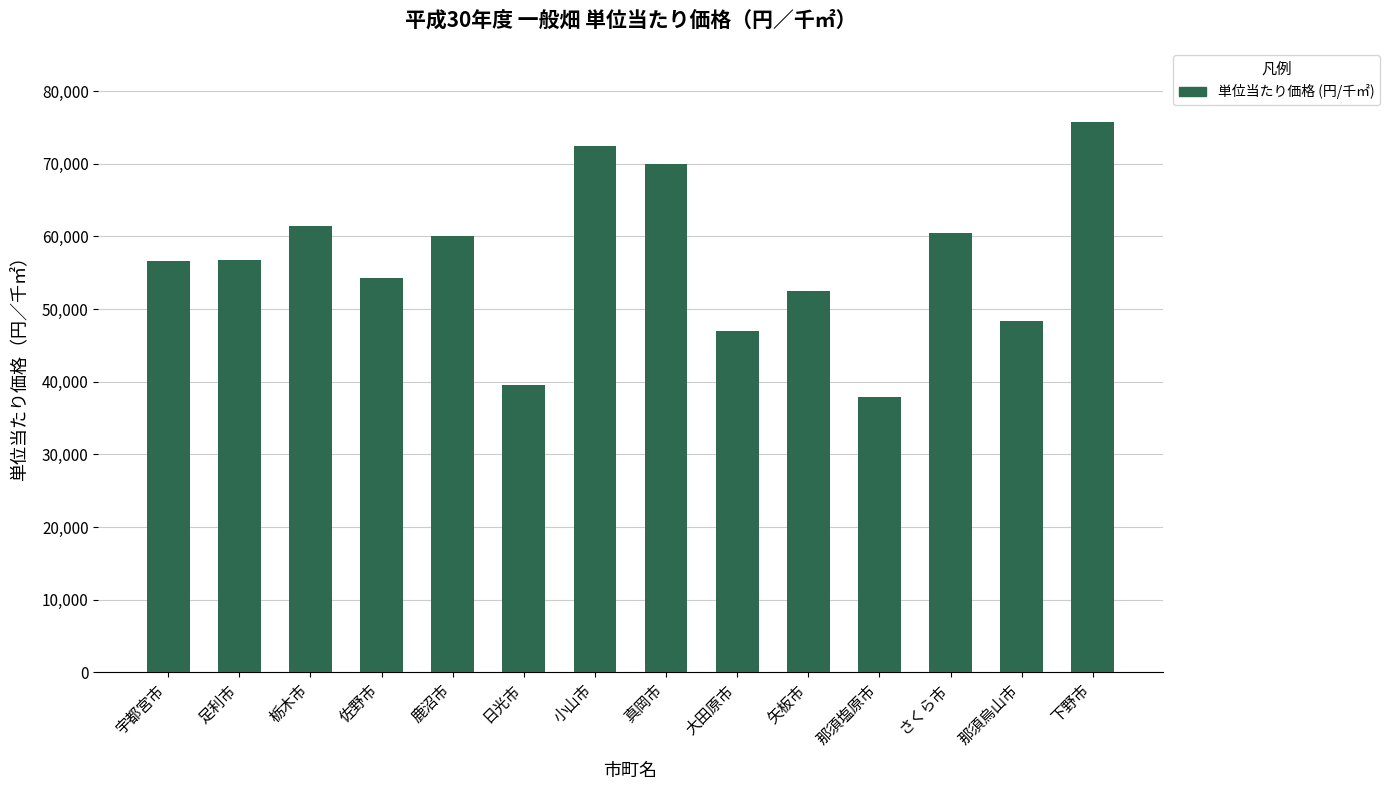

Which has a higher value, さくら市 or 小山市?

小山市